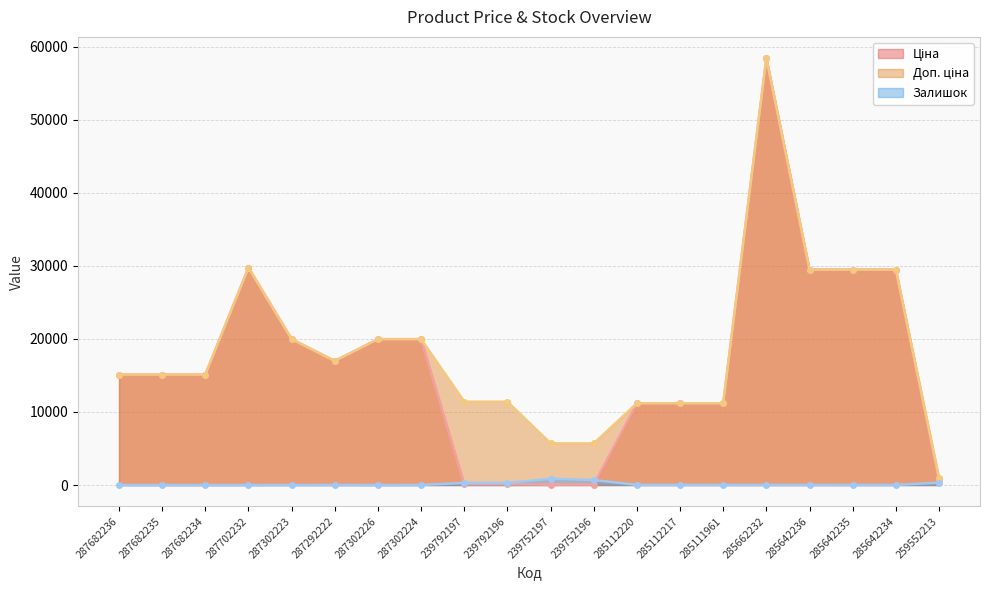

List the labels in order of Ціна value, largest first.

285662232, 287702232, 285642236, 285642235, 285642234, 287302223, 287302226, 287302224, 287292222, 287682236, 287682235, 287682234, 285112220, 285112217, 285111961, 259552213, 239792197, 239792196, 239752197, 239752196